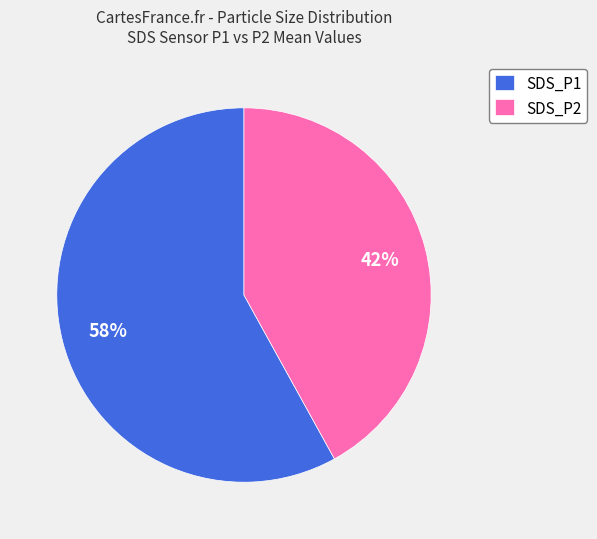

Do SDS_P2 and SDS_P1 together represent more than half of the pie?

Yes